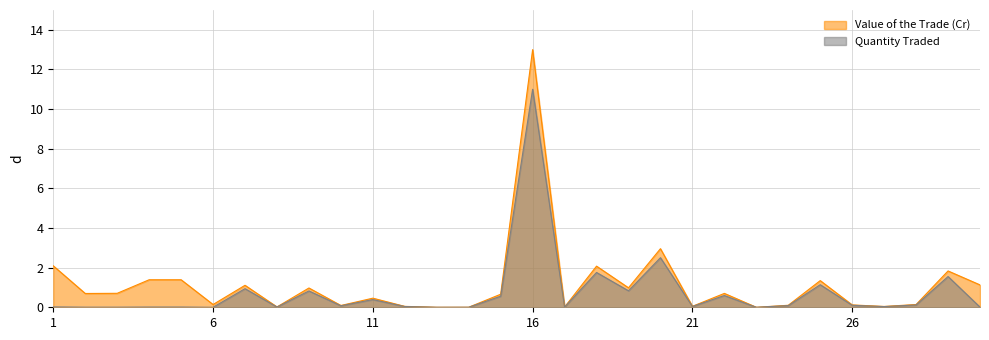

Where is Value of the Trade (Cr) nearest to the value 6?

20